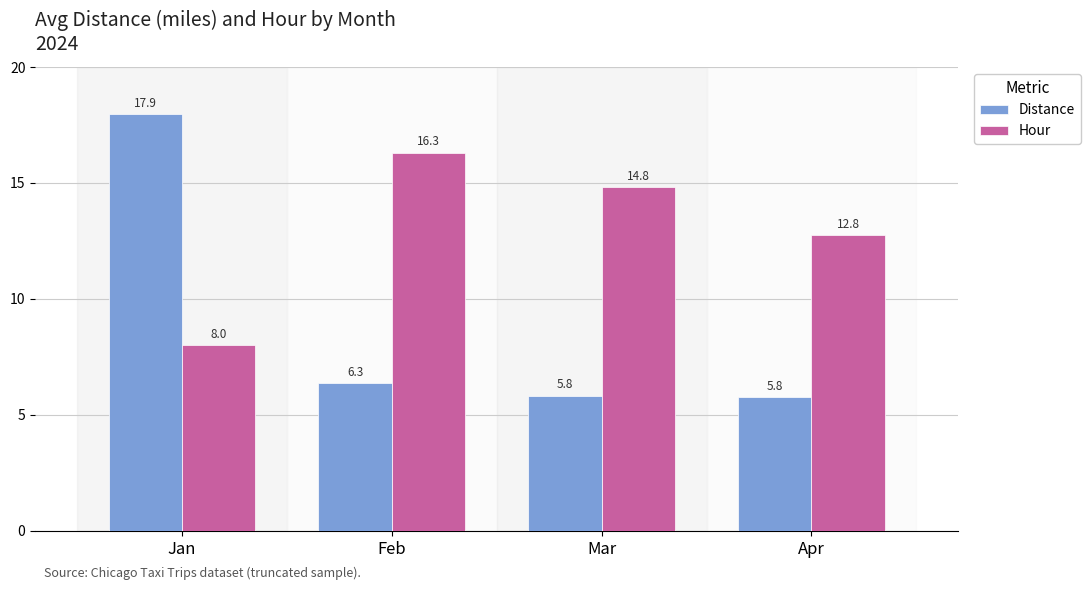

List the labels in order of Hour value, smallest first.

Jan, Apr, Mar, Feb